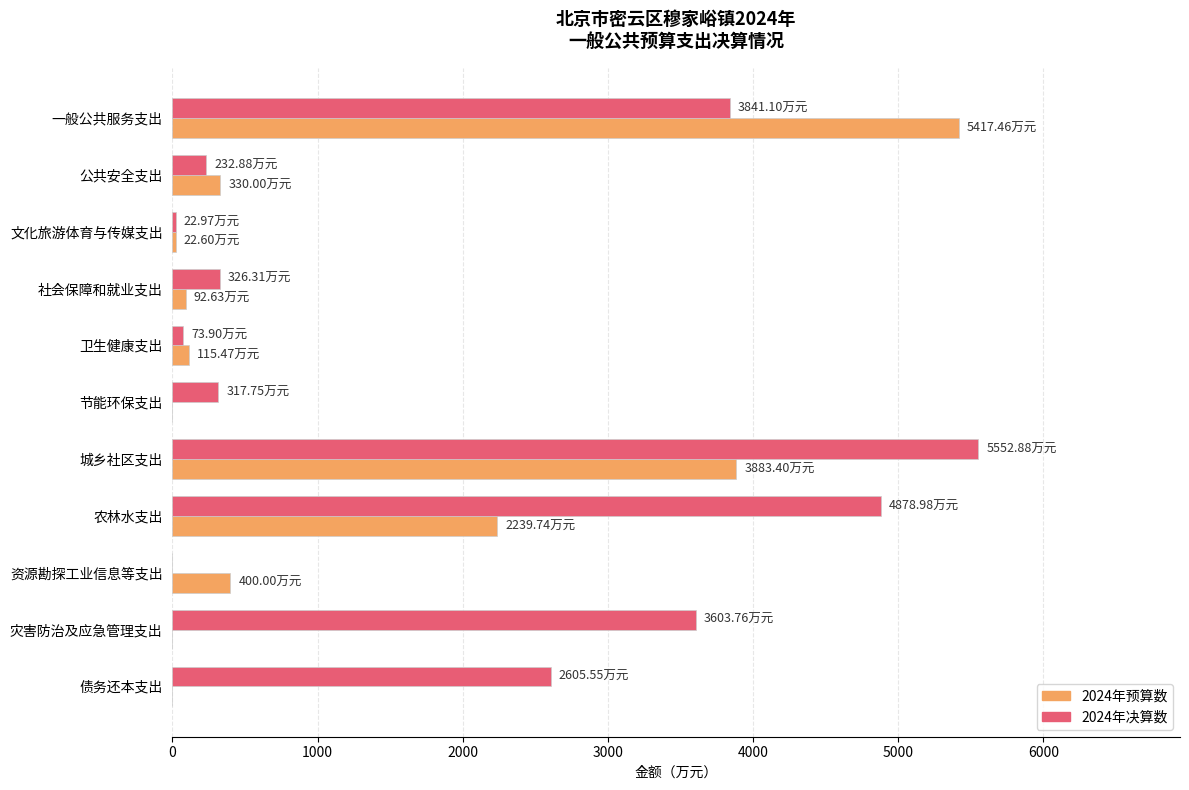

At which label does 2024年预算数 reach its peak?

一般公共服务支出